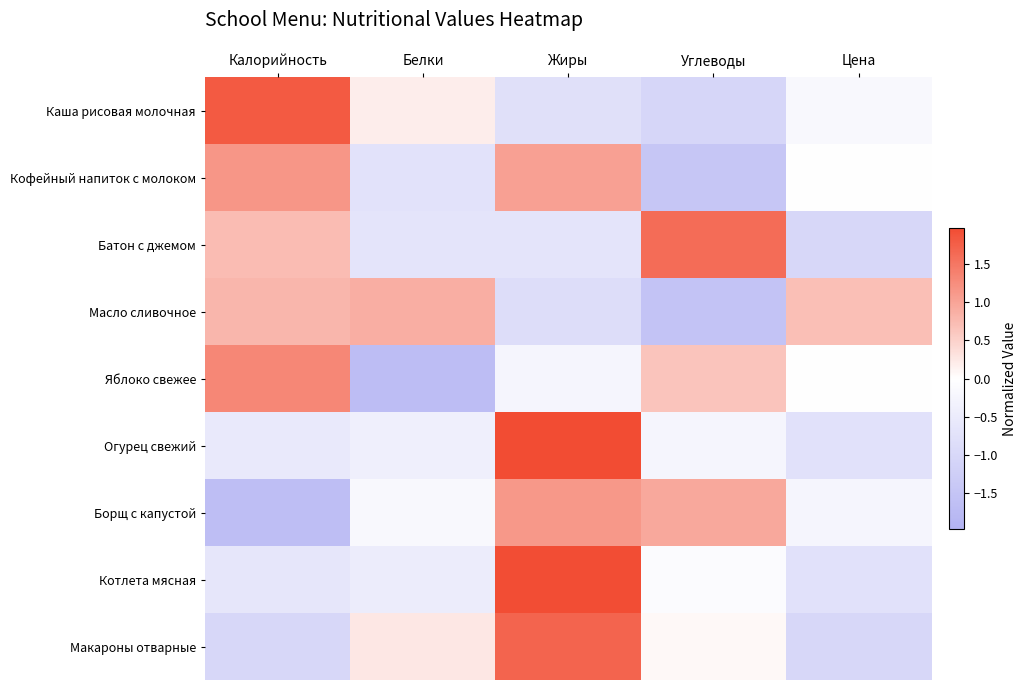

At which category does the chart reach its peak across all series?

Жиры